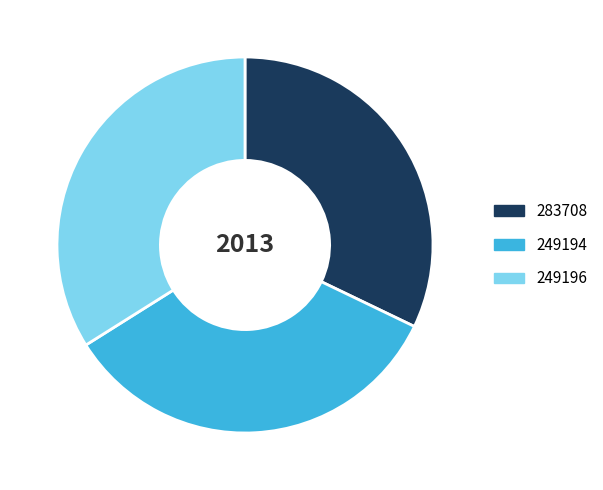

What is the ratio of the value at 283708 to the value at 249194?

0.9